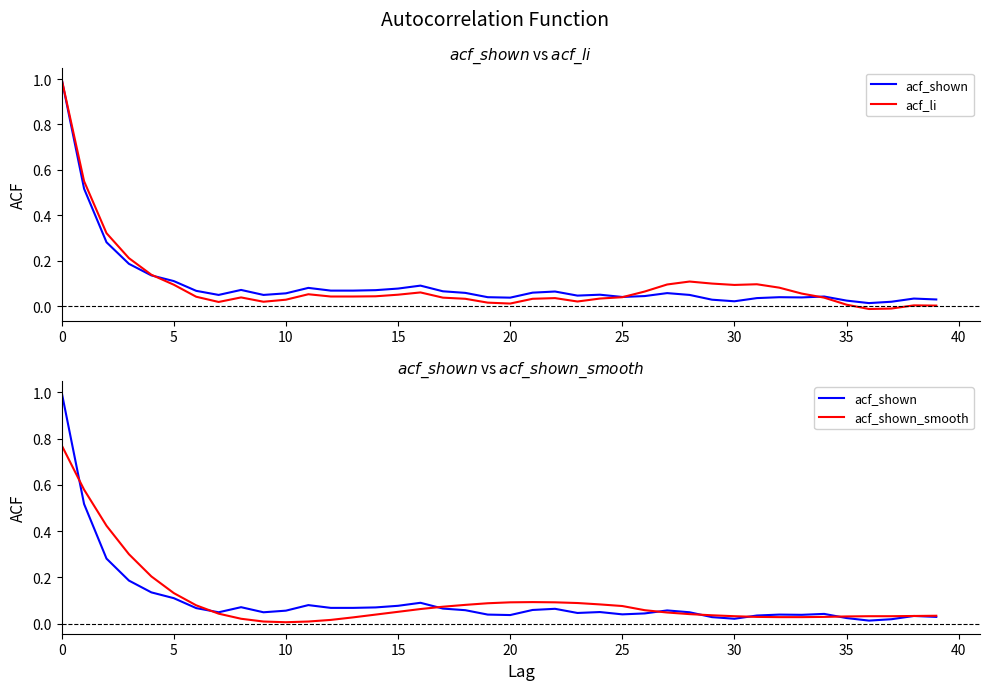

True or false: acf_shown_smooth has a value of 0.1 at 16.

False